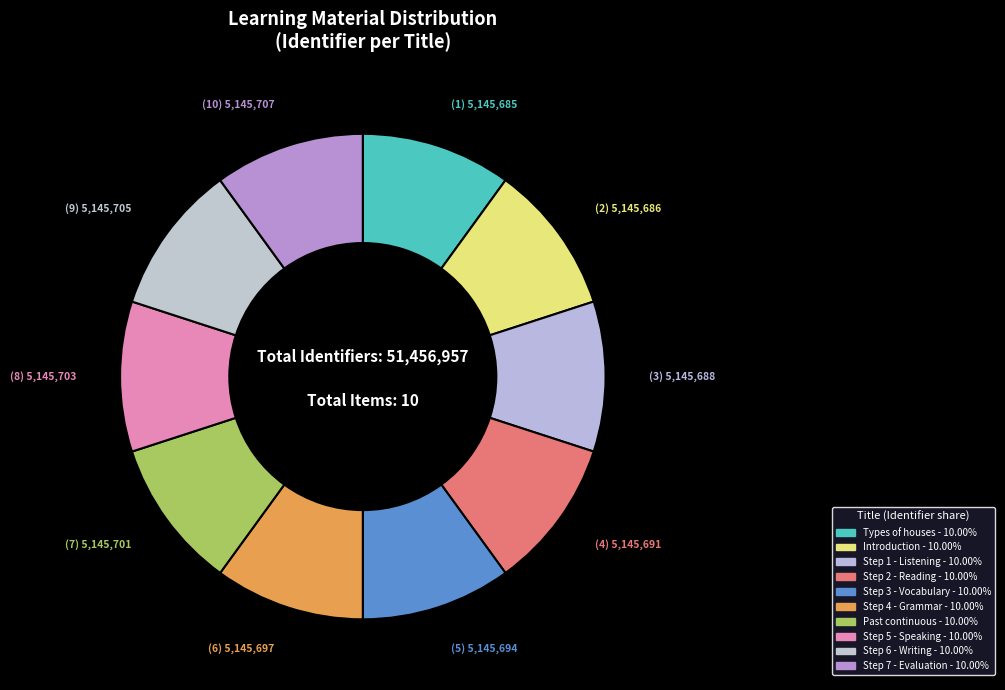

How many segments does this pie chart have?

10